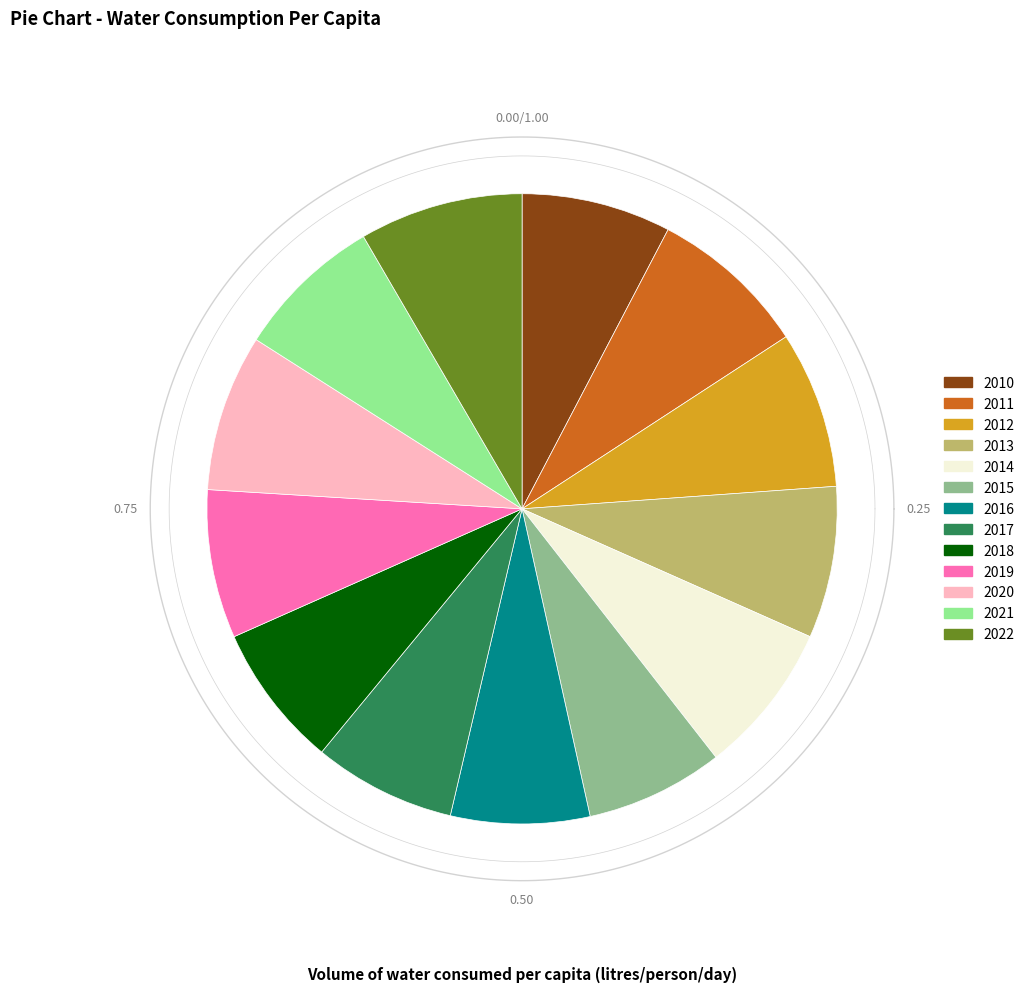

What percentage is the 2010 slice, to the nearest percent?

8%